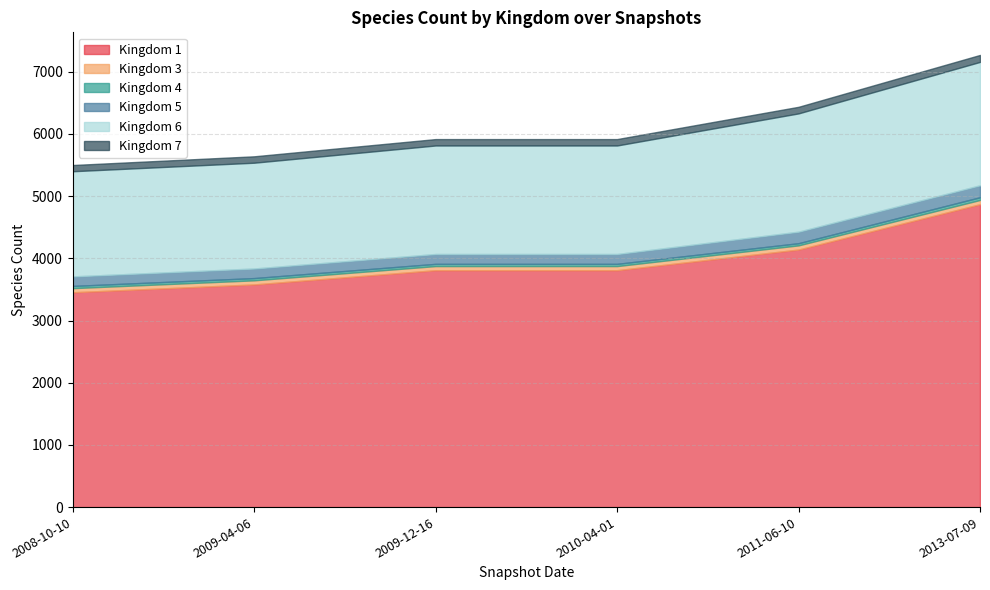

At 2013-07-09, list the series in order from largest to smallest.

1, 6, 5, 7, 3, 4